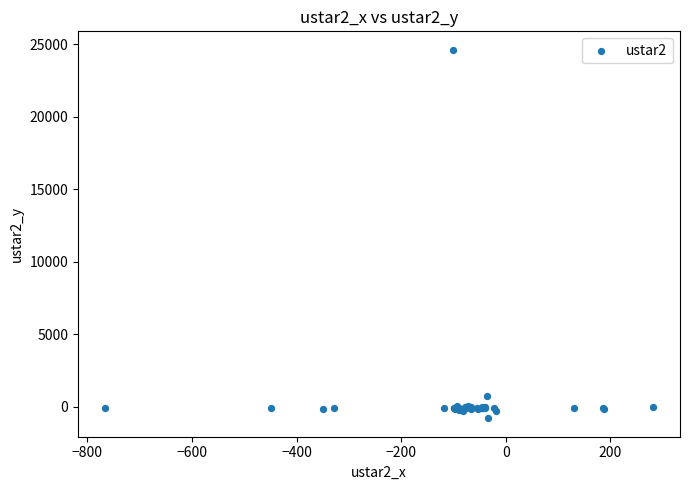

What Y value in the scatter plot is closest to 11913?

721.9